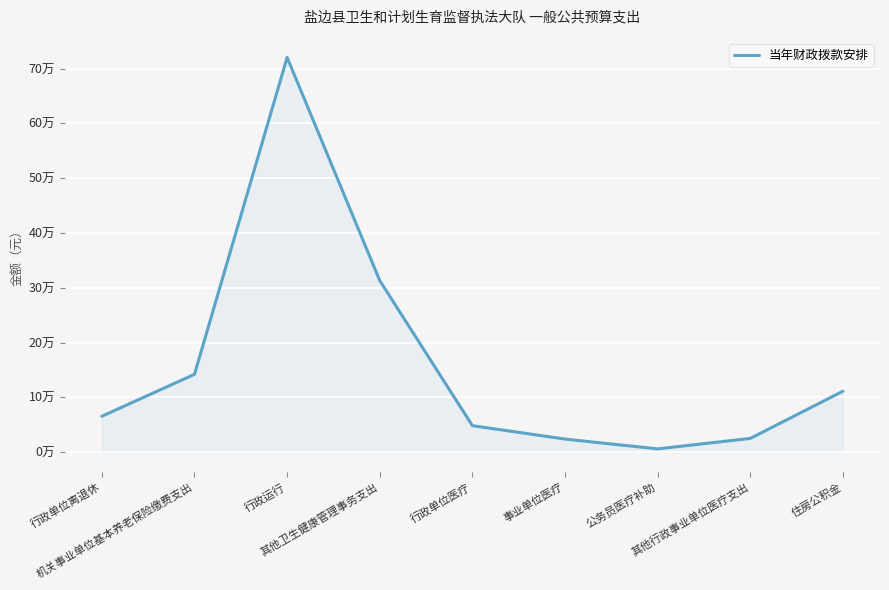

Reading left to right, extract all data points from this chart.

行政单位离退休=65528.2	机关事业单位基本养老保险缴费支出=142090.9	行政运行=720368.0	其他卫生健康管理事务支出=313139.5	行政单位医疗=48389.5	事业单位医疗=23920.4	公务员医疗补助=6000.0	其他行政事业单位医疗支出=25137.4	住房公积金=111287.9